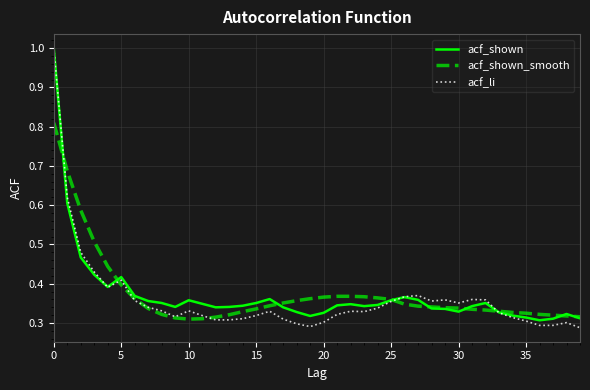

What is the maximum value shown in the chart?

1.0